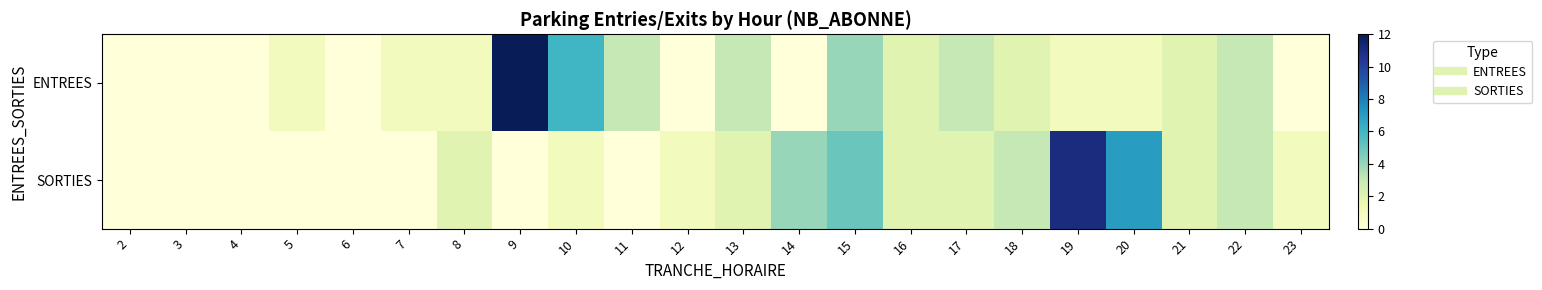

Which label corresponds to the largest value in the chart?

9